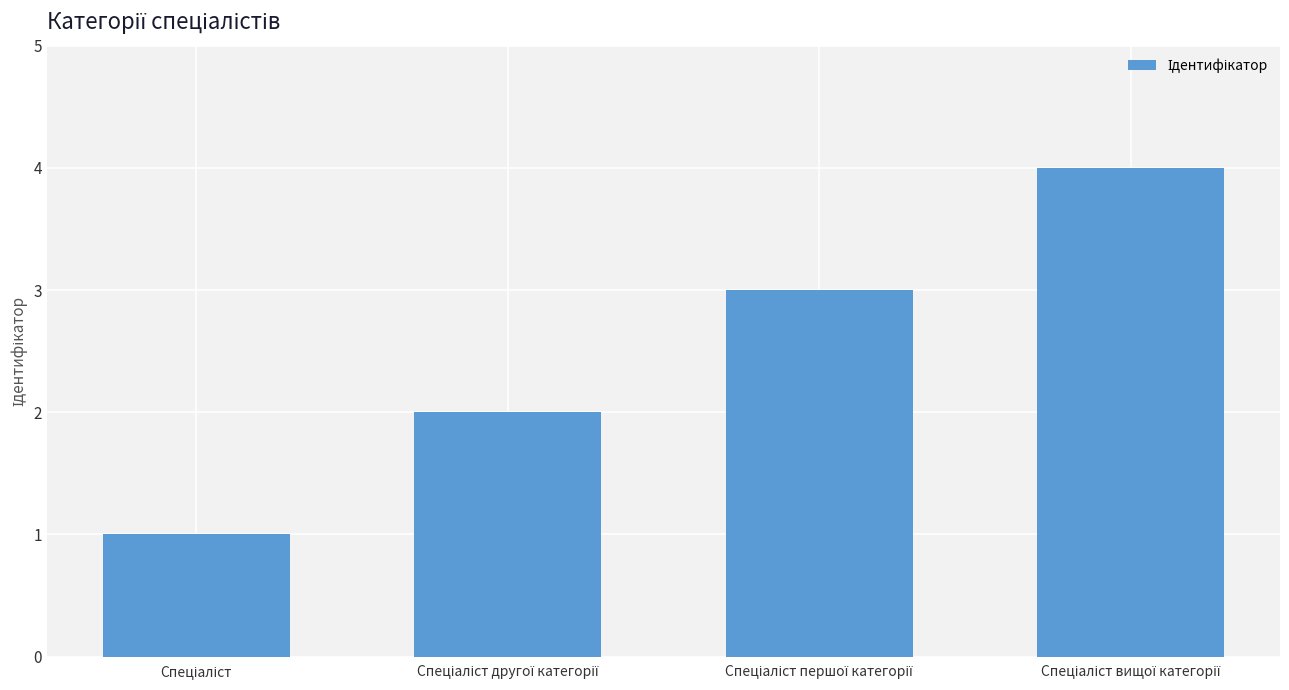

What is the value of the 2nd bar from the left?

2